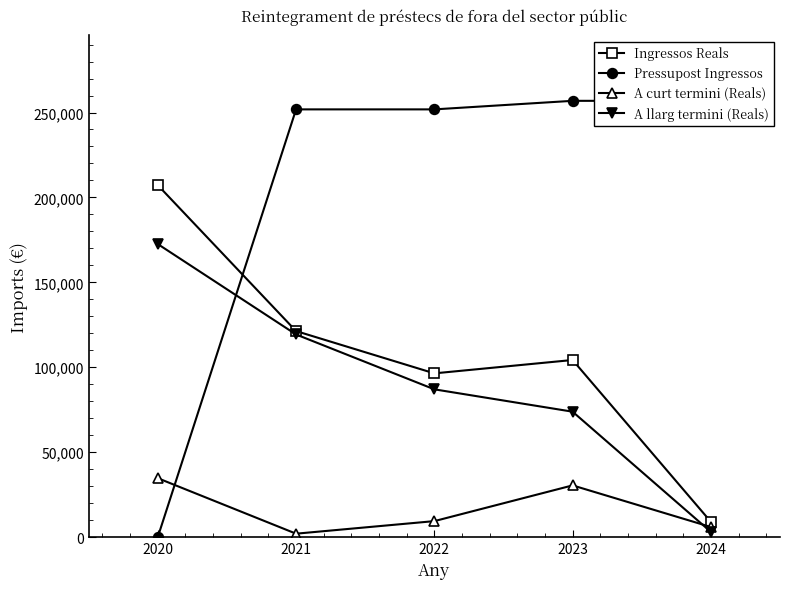

True or false: A llarg termini (Reals) and Pressupost Ingressos cross at least once.

True